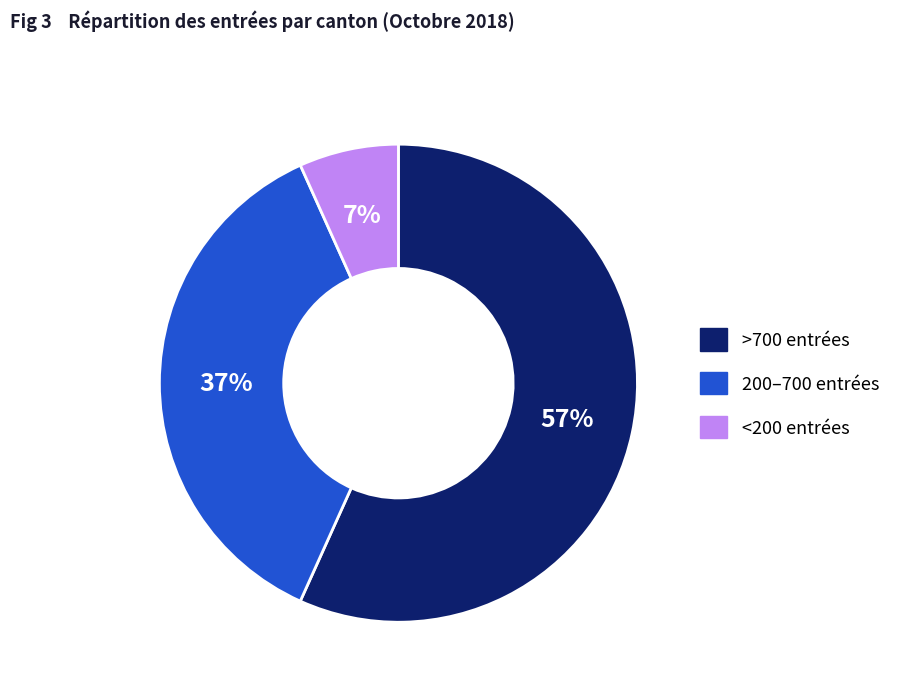

To the nearest percent, what is the average slice percentage?

33%